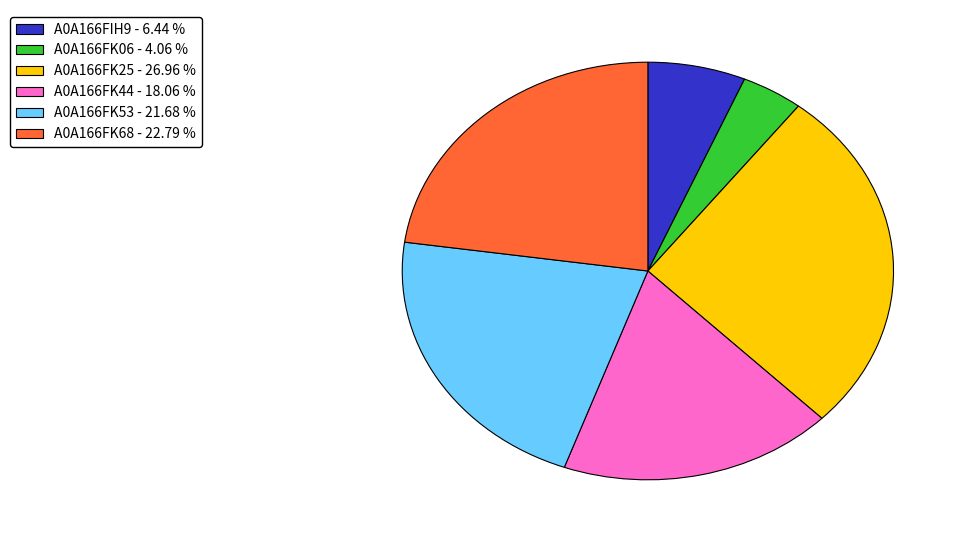

Is the sum of A0A166FK25 and A0A166FK44 greater than half?

No